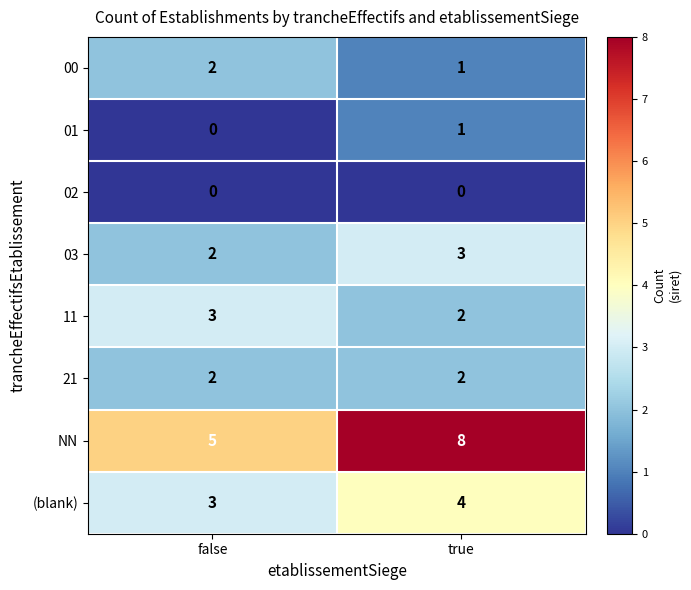

The 11 series shows 2 at true. True or false?

True